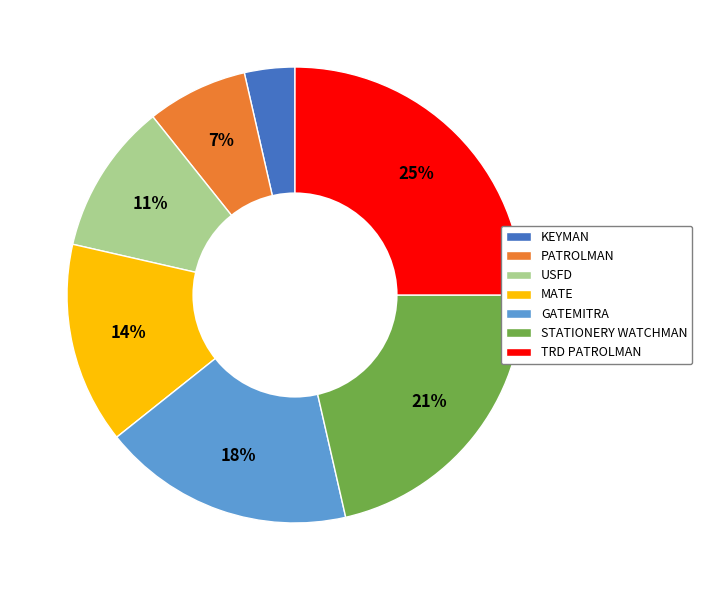

How many segments does this pie chart have?

7